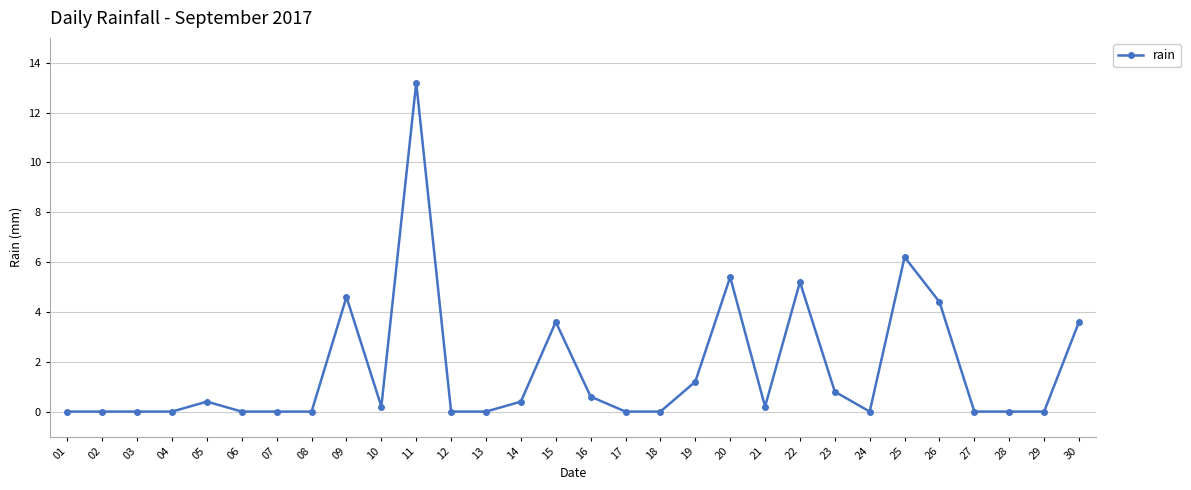

Reading left to right, what are all the values shown in this chart?

01=0.0	02=0.0	03=0.0	04=0.0	05=0.4	06=0.0	07=0.0	08=0.0	09=4.6	10=0.2	11=13.2	12=0.0	13=0.0	14=0.4	15=3.6	16=0.6	17=0.0	18=0.0	19=1.2	20=5.4	21=0.2	22=5.2	23=0.8	24=0.0	25=6.2	26=4.4	27=0.0	28=0.0	29=0.0	30=3.6